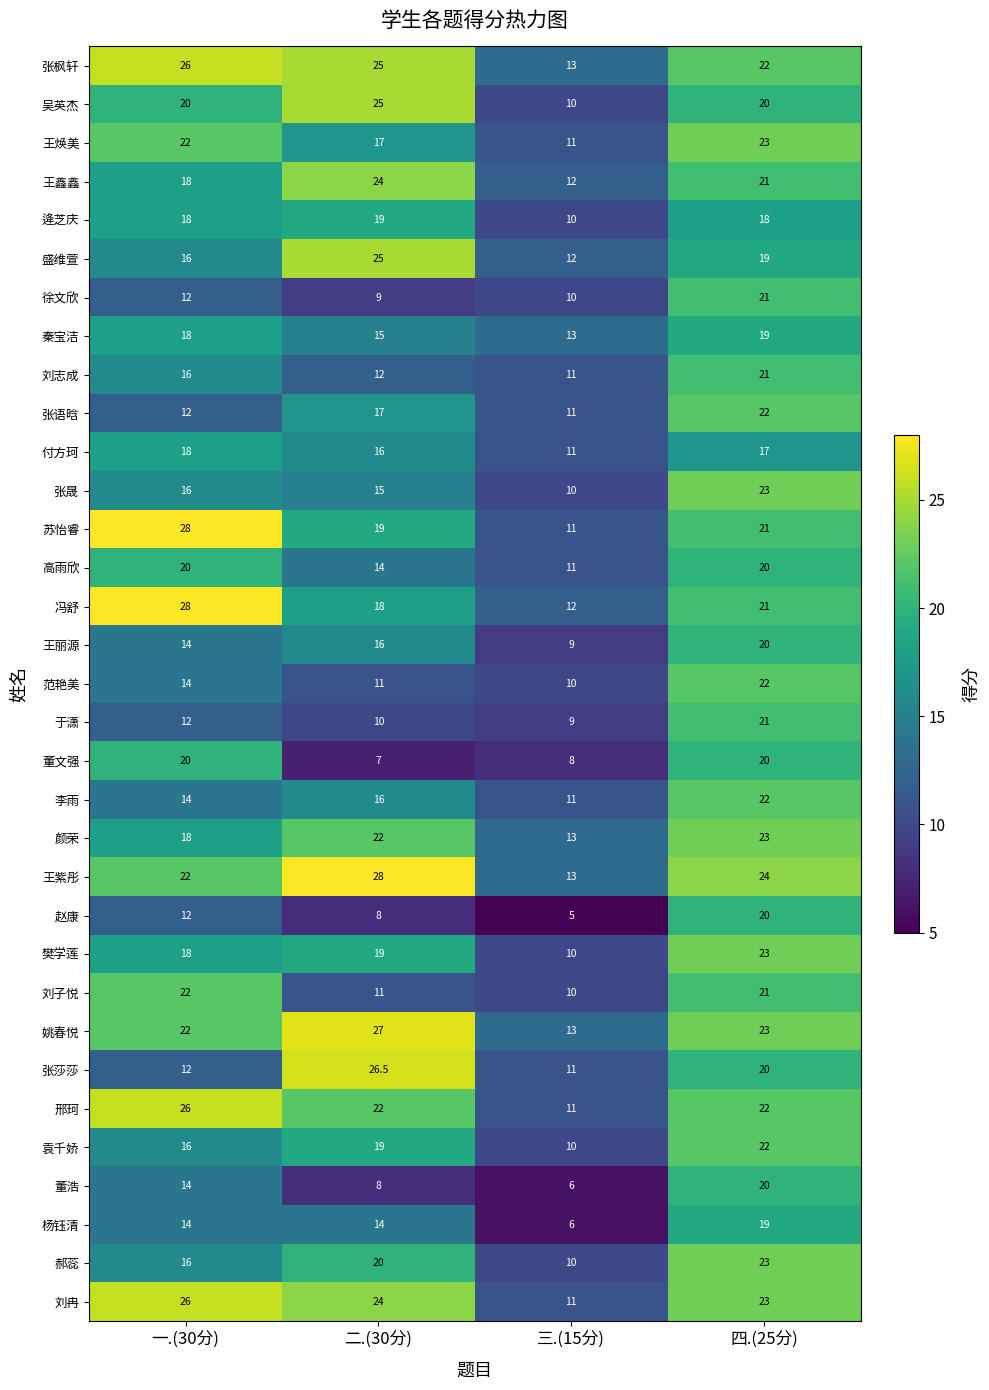

Which series has the largest range (max minus min)?

苏怡睿